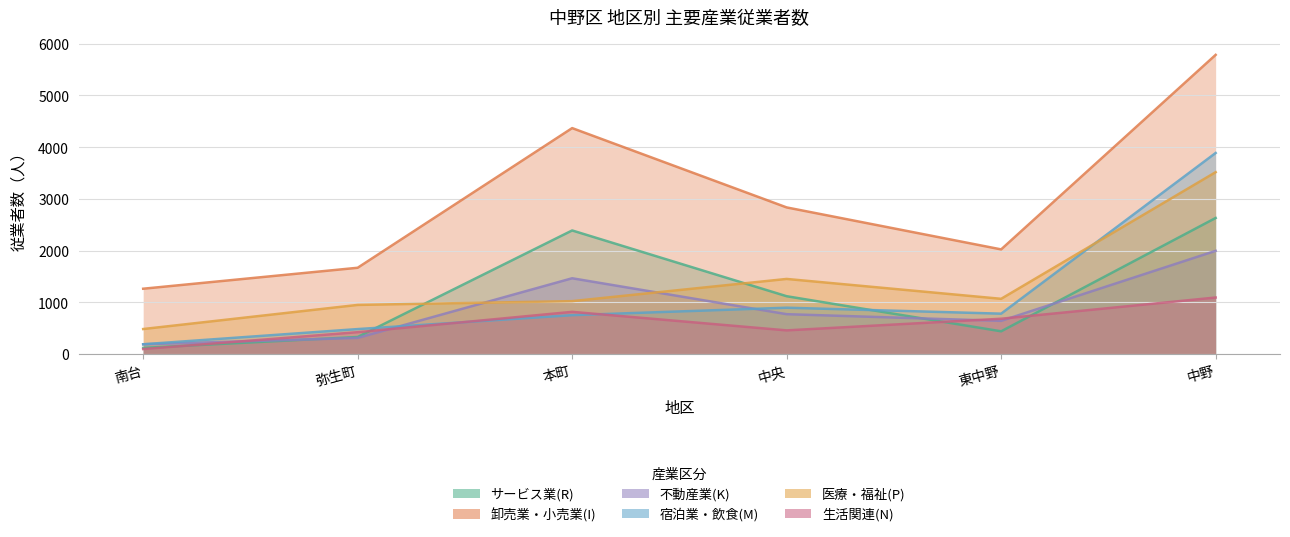

At which category does 宿泊業・飲食(M) reach its first local peak?

中央